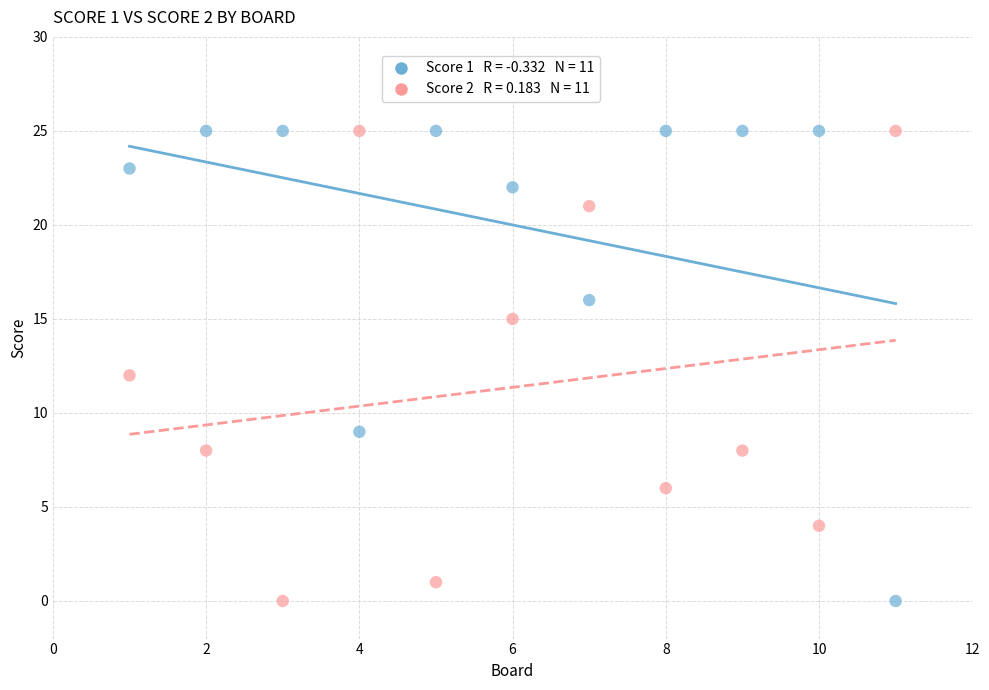

Across all data points, what is the range of X values (max minus min)?

10